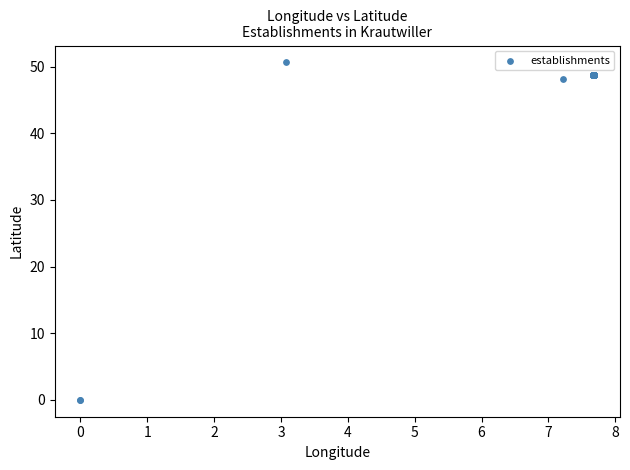

What Y value in the scatter plot is closest to 25?

48.1